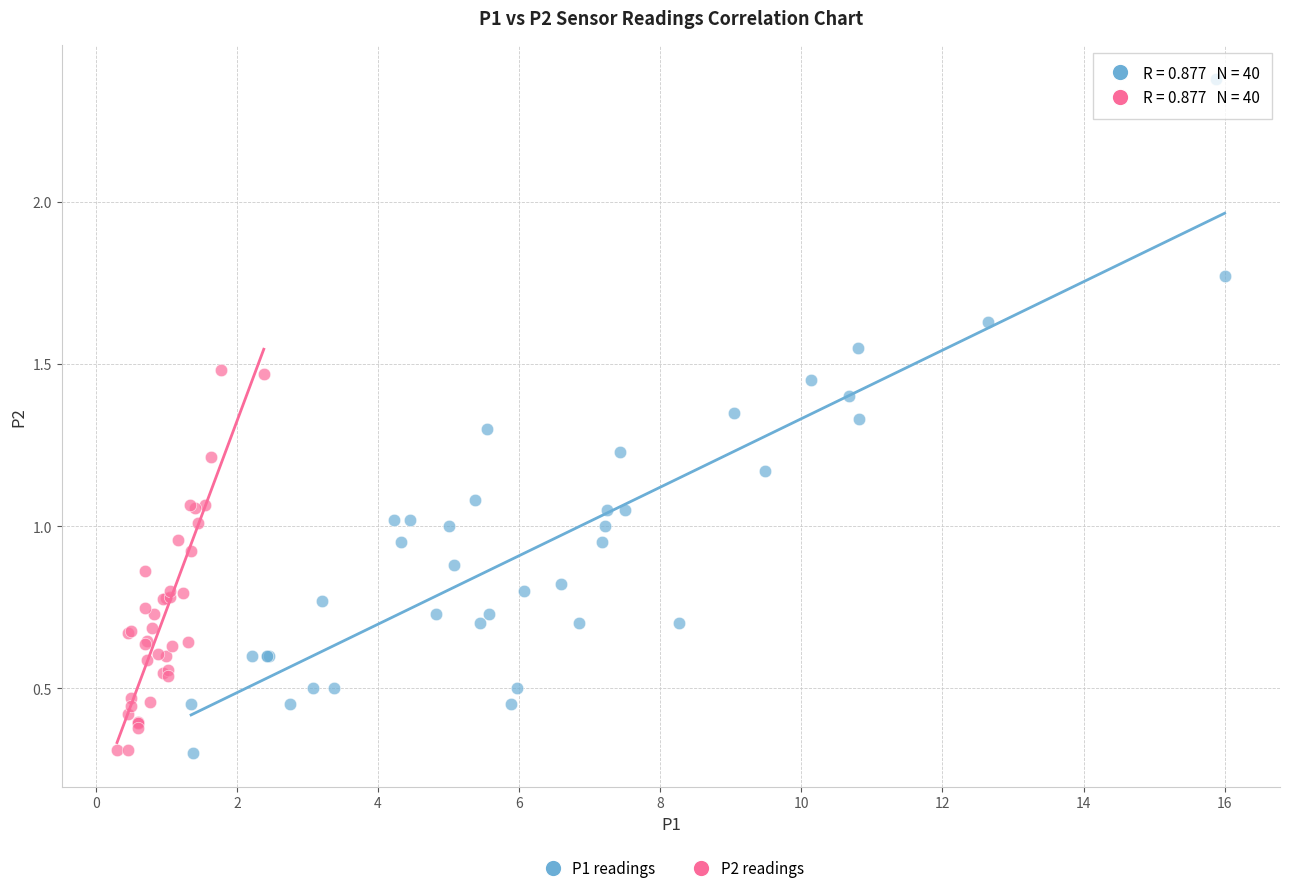

Which series contains the highest Y value?

P1 readings